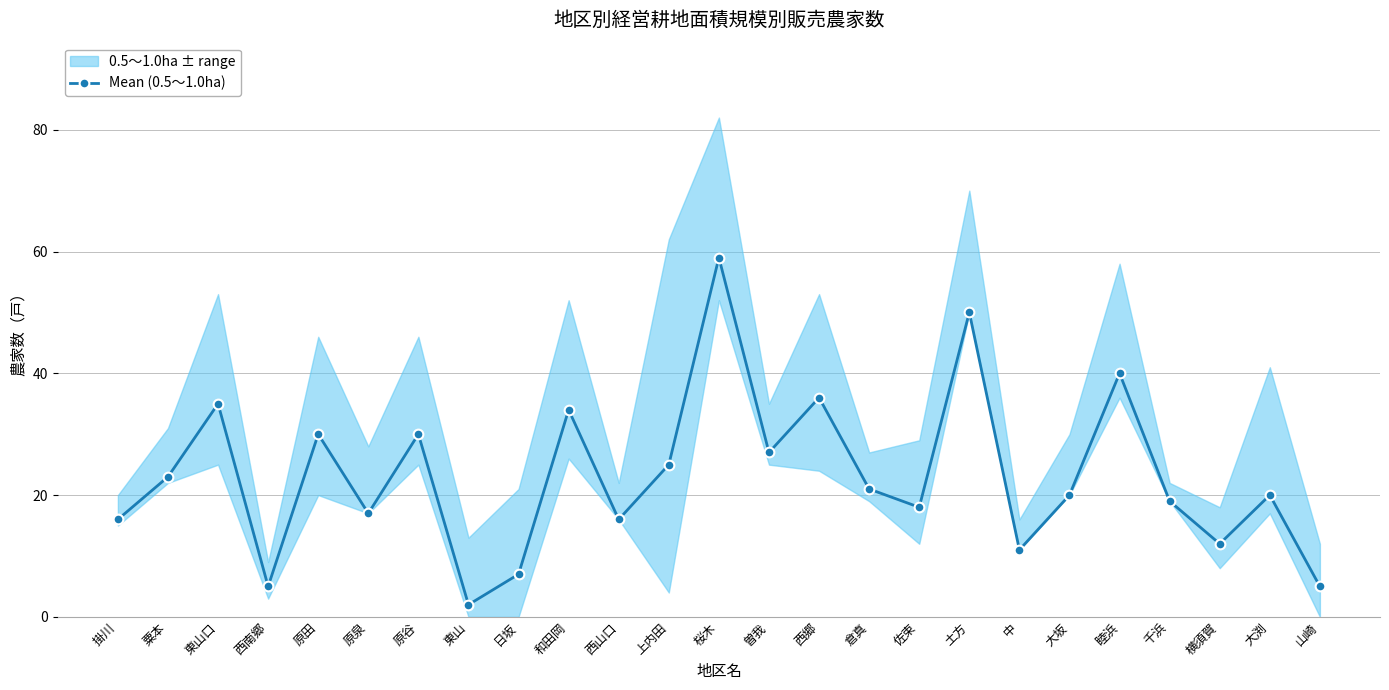

What is the label of the 21st point from the left?

睦浜